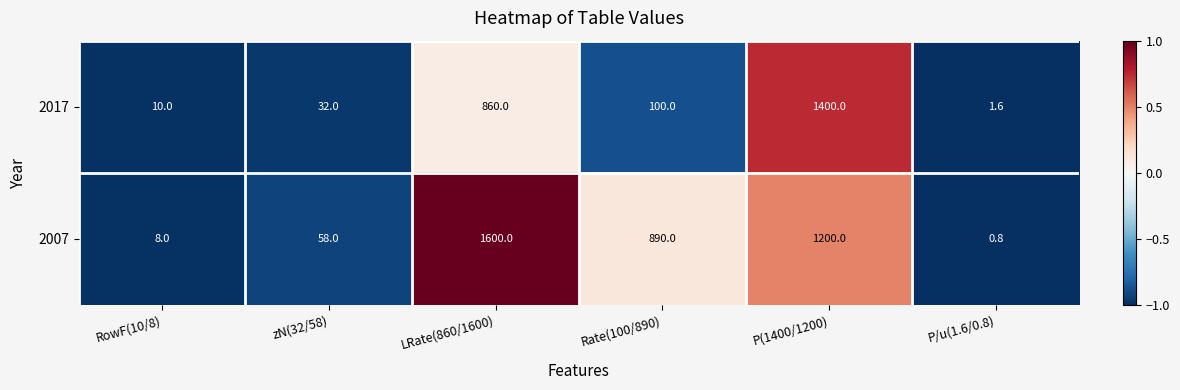

What is the sum of all 2017 values?

2403.6